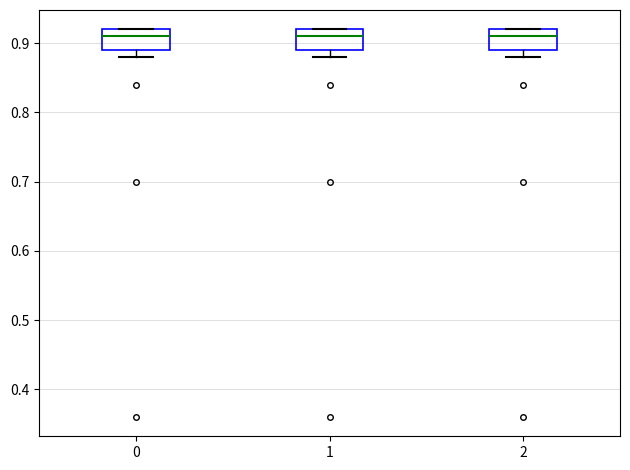

Reading left to right, transcribe this box plot: for each box, give where its median line is, the range the box spans, and where its two whiskers end, as read against the y-axis. The values are not printed on the chart, so give them approximately, as read against the axis.

0: median 0.91, box 0.89 to 0.92, whiskers 0.88 to 0.92
1: median 0.91, box 0.89 to 0.92, whiskers 0.88 to 0.92
2: median 0.91, box 0.89 to 0.92, whiskers 0.88 to 0.92